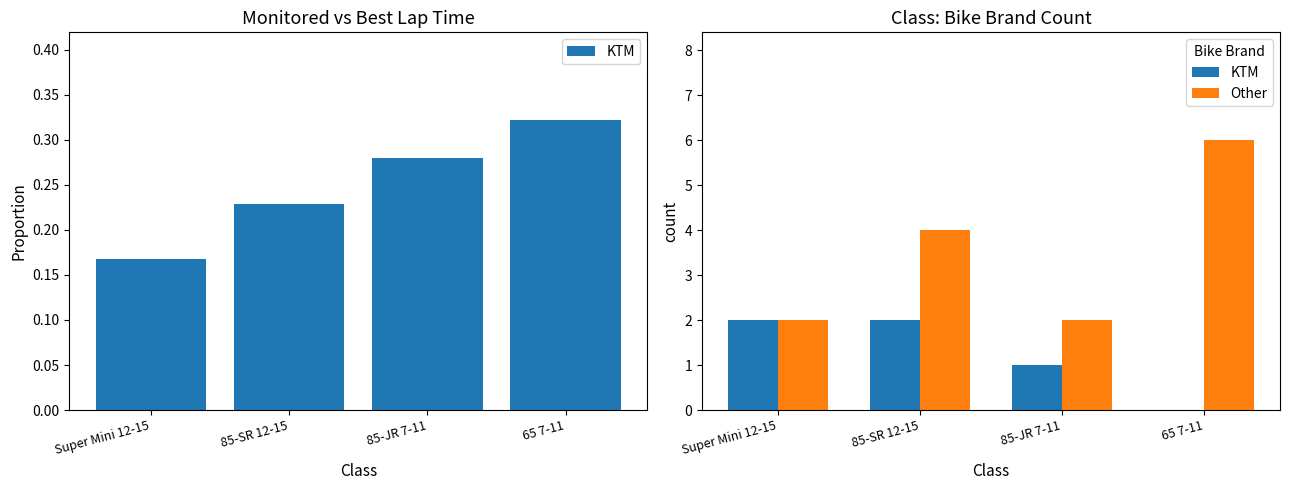

Where is Other nearest to the value 4?

85-SR 12-15